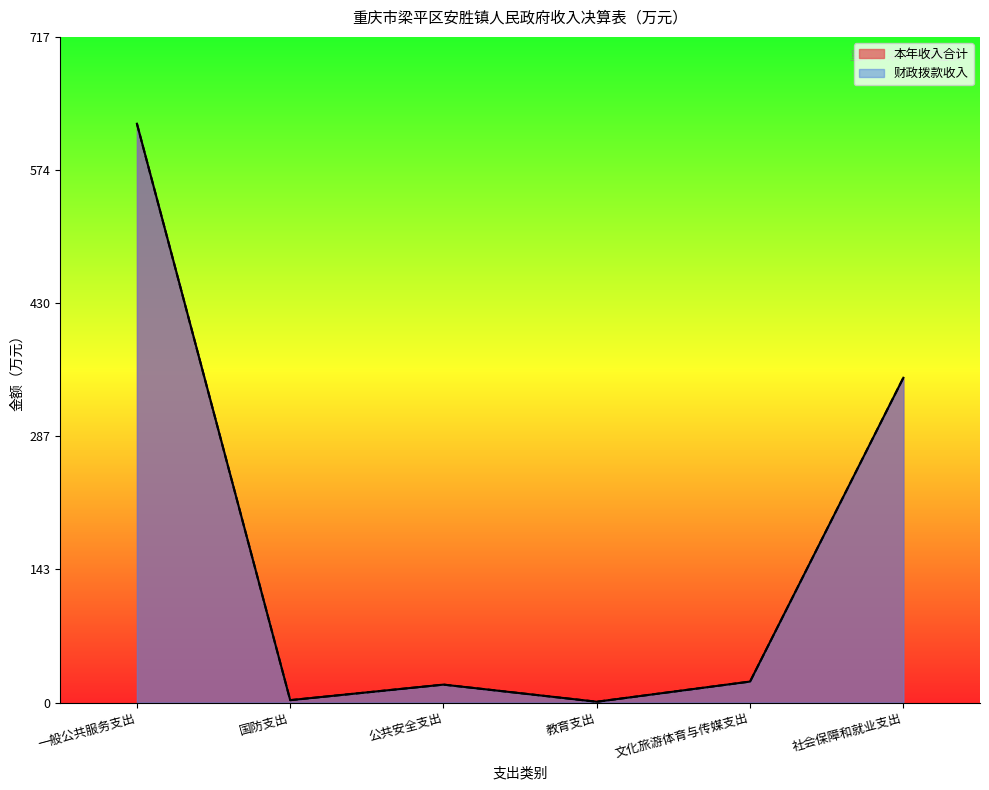

What is the difference between the 财政拨款收入 values at 教育支出 and 社会保障和就业支出?

349.1